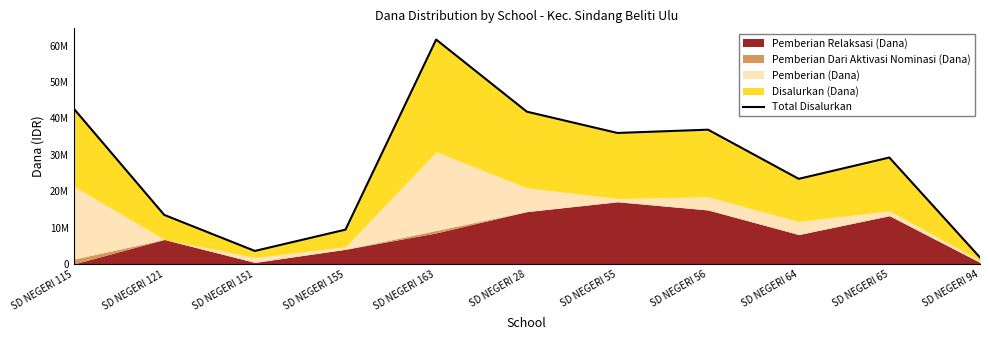

Which has a higher value, SD NEGERI 121 or SD NEGERI 64?

SD NEGERI 64